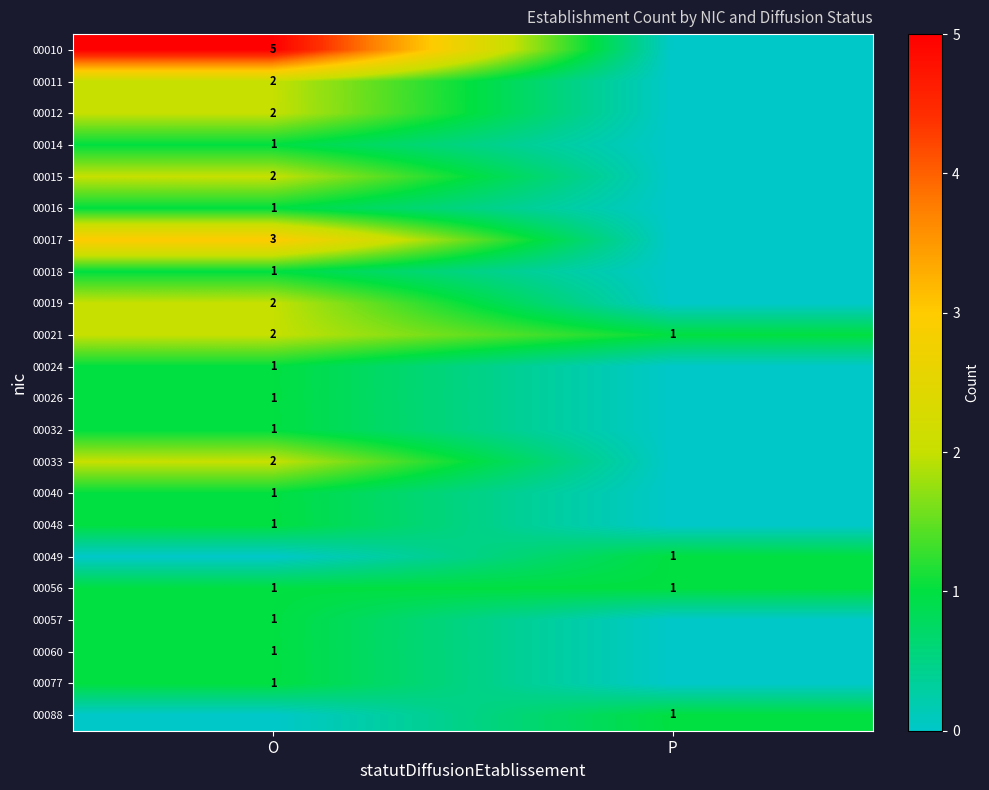

Which label corresponds to the largest value in the chart?

O